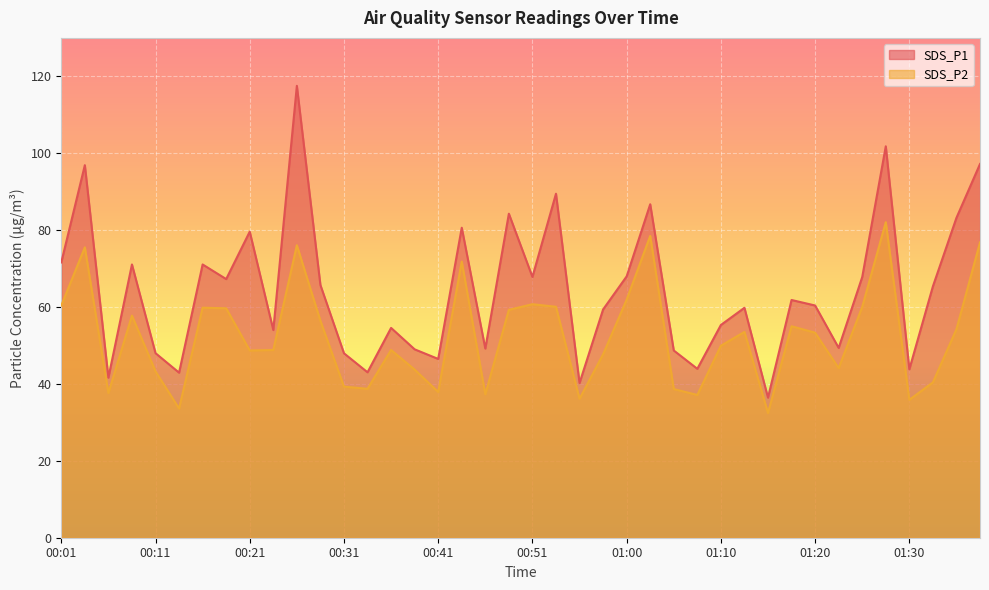

Is it true that SDS_P1 equals 101.8 at 01:28?

True